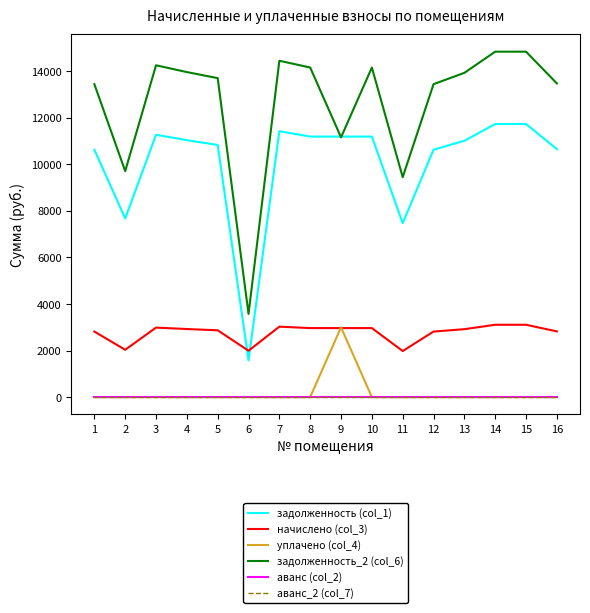

Is this an area chart (filled region under the line)?

No